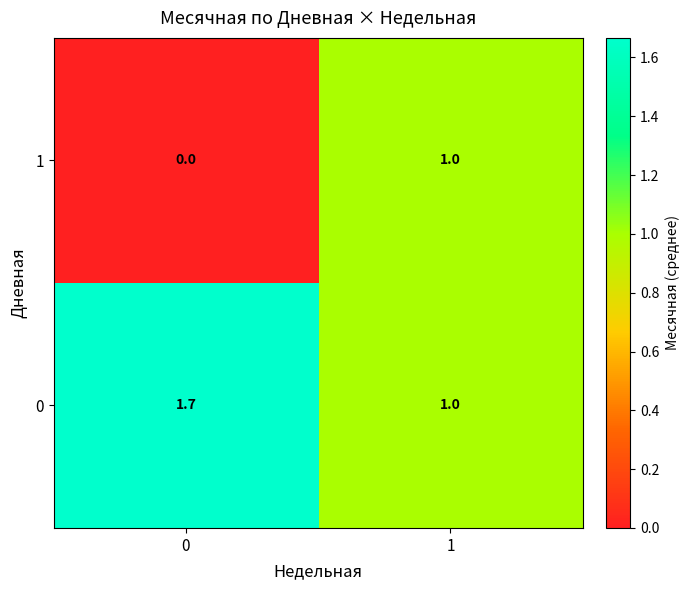

Is it true that 1 equals 0.5 at 0?

False